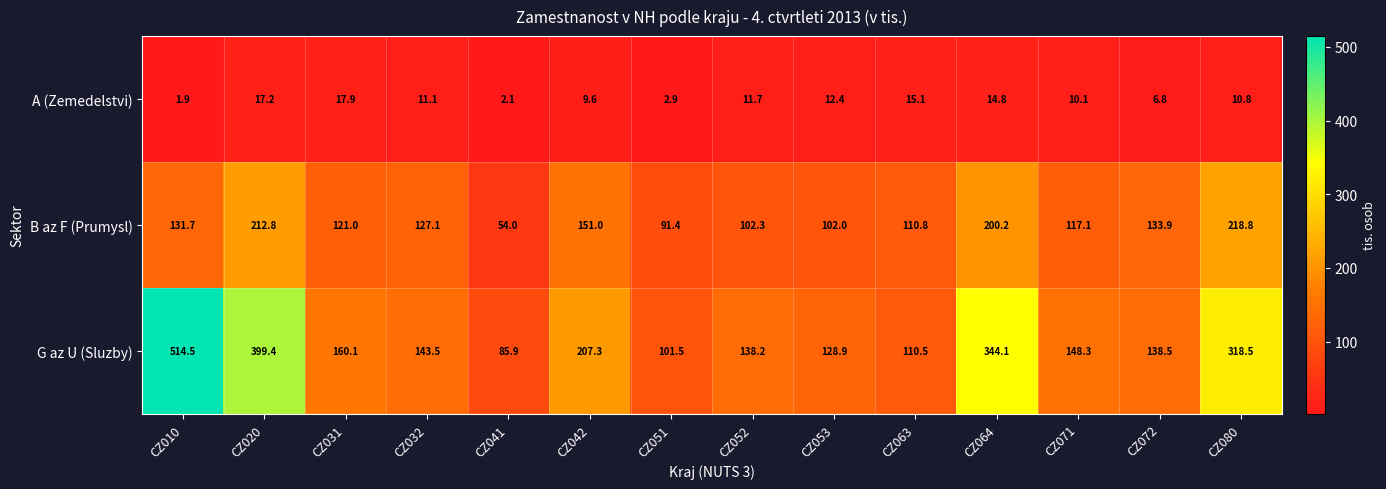

At how many categories does at least one series exceed 431?

1